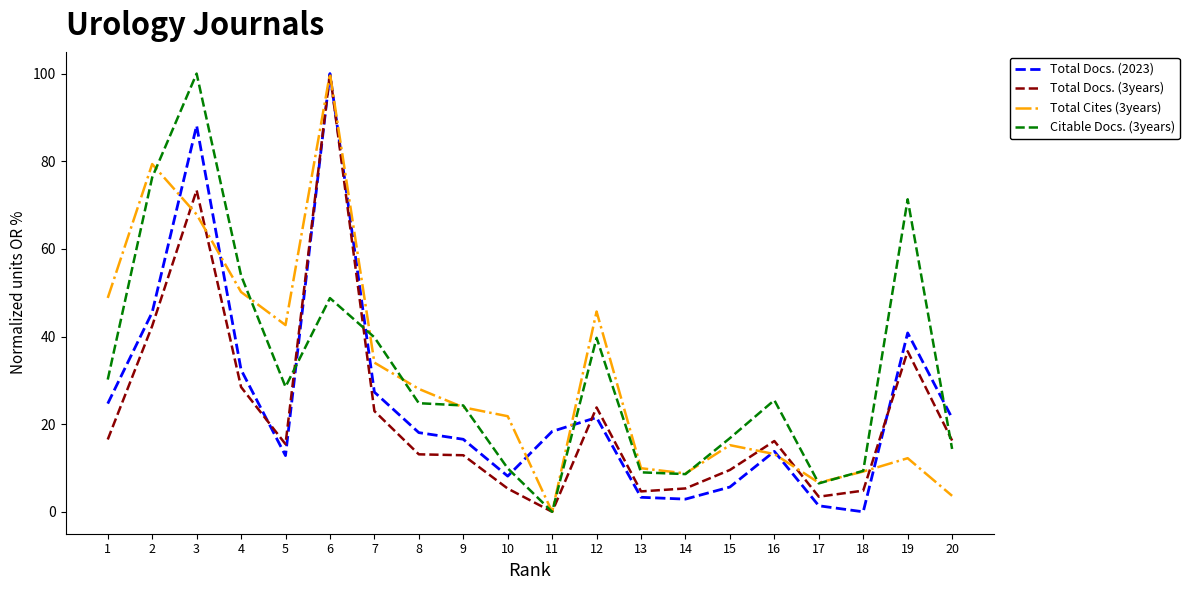

Which series changed the most between 5 and 10?

Total Cites (3years)